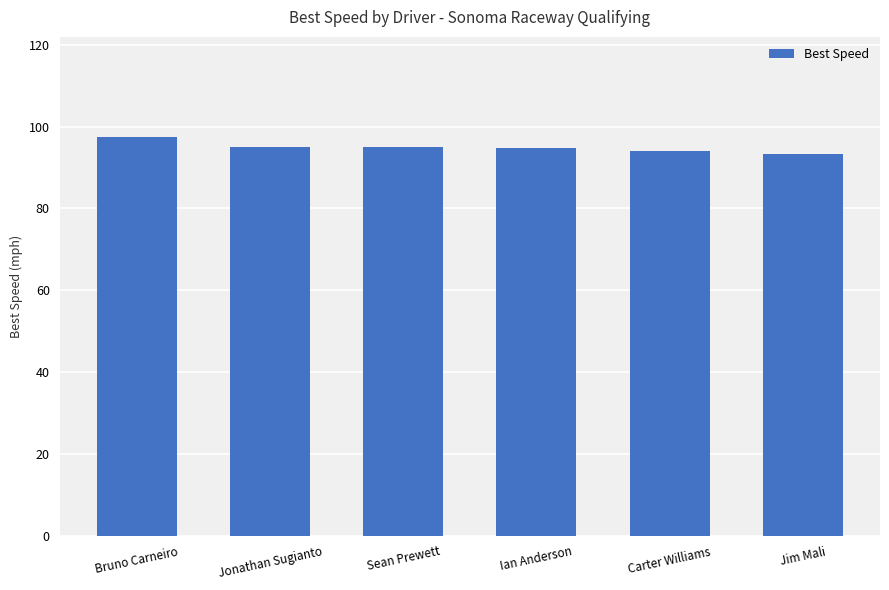

What is the sum of all values?

569.4